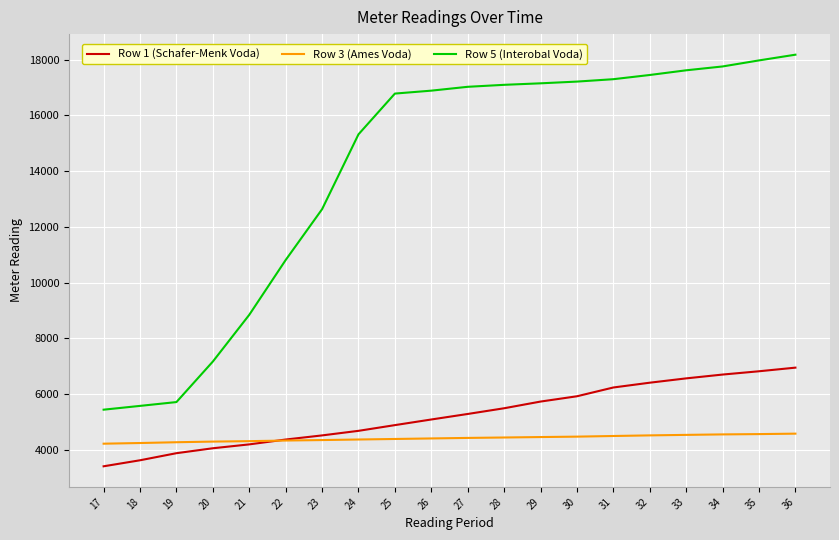

What is the average value of the Row 3 (Ames Voda) series?

4418